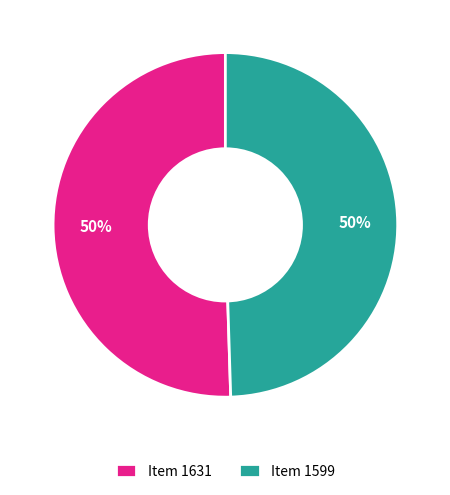

The Item 1599 slice represents 39% of the pie. True or false?

False